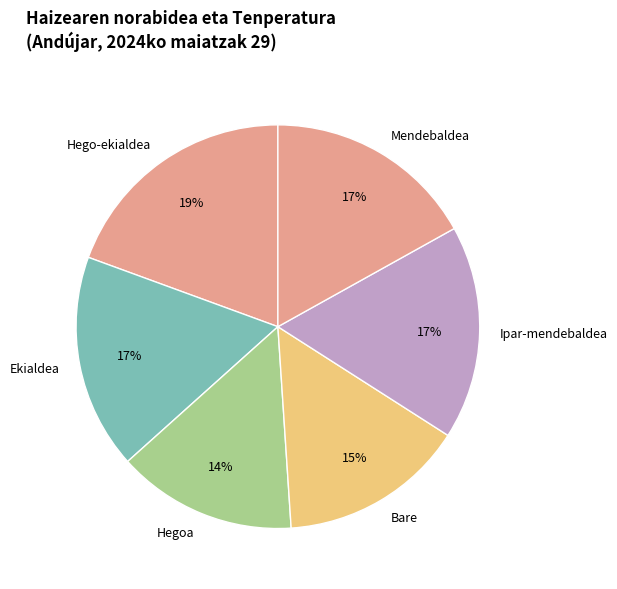

What is the largest slice in the pie chart?

Hego-ekialdea